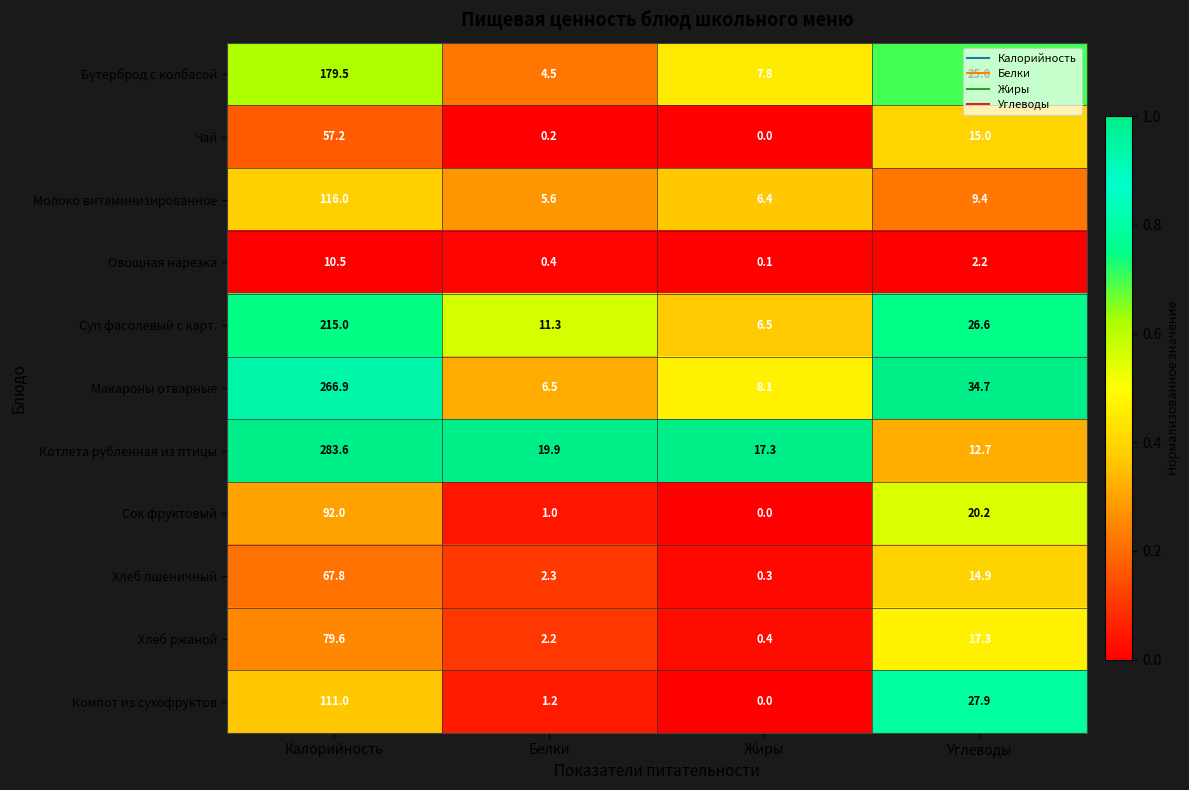

Rank the series at Калорийность from highest to lowest value.

Котлета рубленная из птицы, Макароны отварные, Суп фасолевый с карт., Бутерброд с колбасой, Молоко витаминизированное, Компот из сухофруктов, Сок фруктовый, Хлеб ржаной, Хлеб пшеничный, Чай, Овощная нарезка